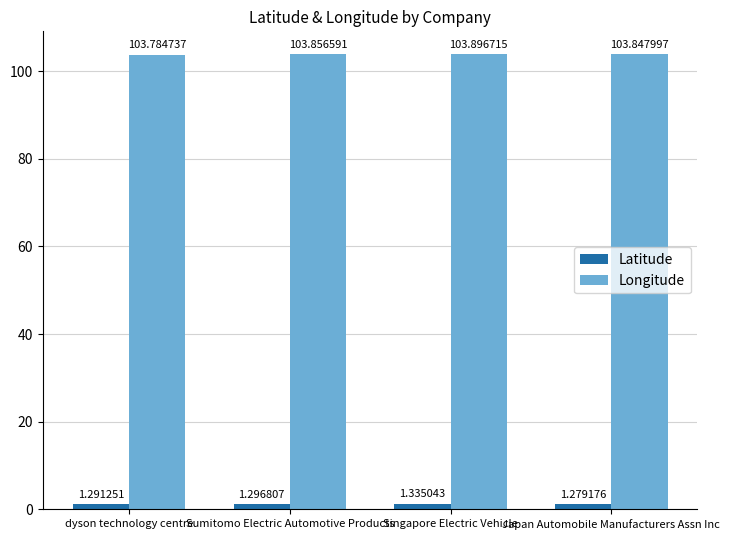

At how many categories does at least one series exceed 55?

4